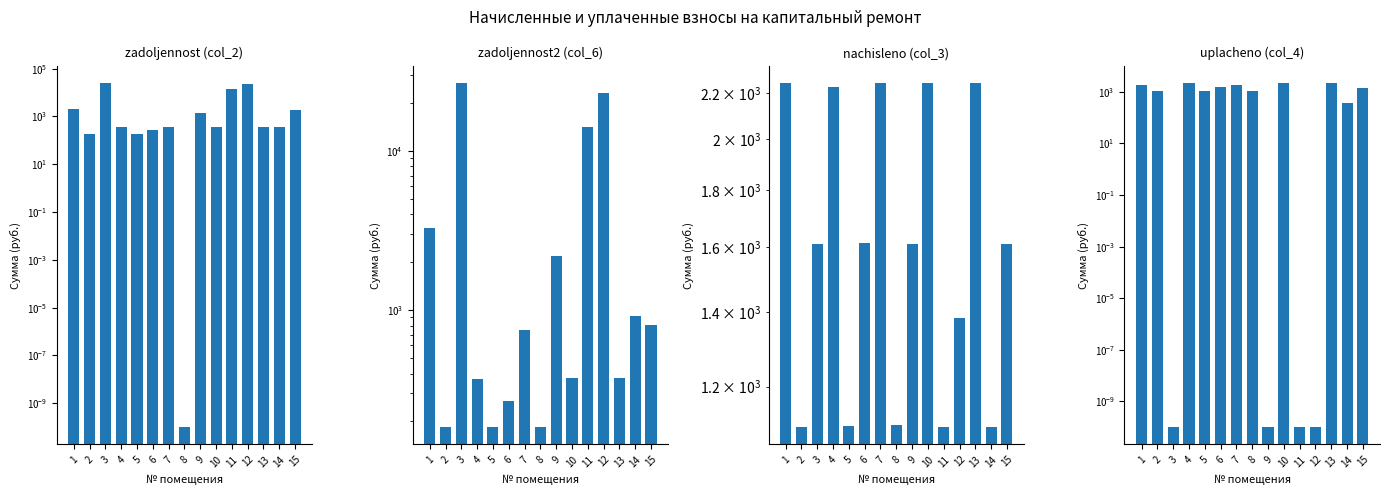

Reading left to right, what are all the values shown in this chart?

zadoljennost (col_2): 1=2135.7	2=184.1	3=25494.8	4=371.2	5=184.3	6=268.9	7=374.3	8=0.0	9=1347.5	10=373.9	11=13403.4	12=21917.3	13=373.9	14=367.8	15=1812.9
zadoljennost2 (col_6): 1=3297.8	2=184.1	3=26737.8	4=371.2	5=184.3	6=268.9	7=748.6	8=184.6	9=2178.1	10=373.9	11=14195.0	12=22985.9	13=373.9	14=925.3	15=807.3
nachisleno (col_3): 1=2244.2	2=1104.6	3=1609.0	4=2227.4	5=1105.7	6=1613.4	7=2245.7	8=1107.5	9=1610.9	10=2243.5	11=1104.2	12=1383.2	13=2243.5	14=1103.5	15=1610.7
uplacheno (col_4): 1=1870.0	2=1104.6	3=0.0	4=2227.4	5=1105.7	6=1613.4	7=1871.4	8=1107.5	9=0.0	10=2243.5	11=0.0	12=0.0	13=2243.5	14=367.8	15=1472.7